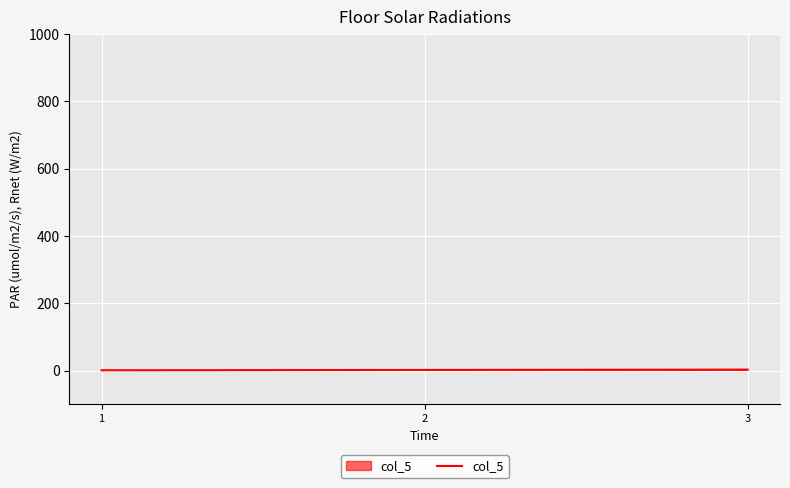

What is the sum of all values?

6